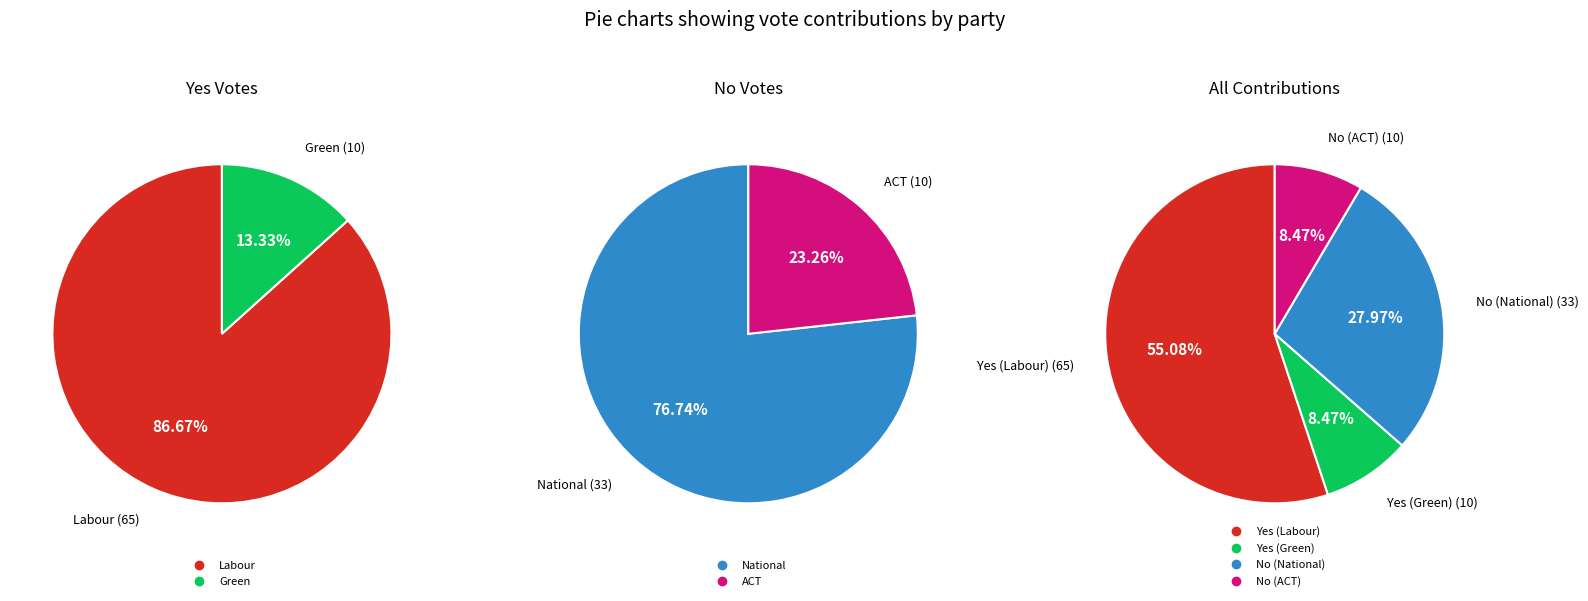

Combined, do No (ACT) and Yes (Green) account for over 50%?

No